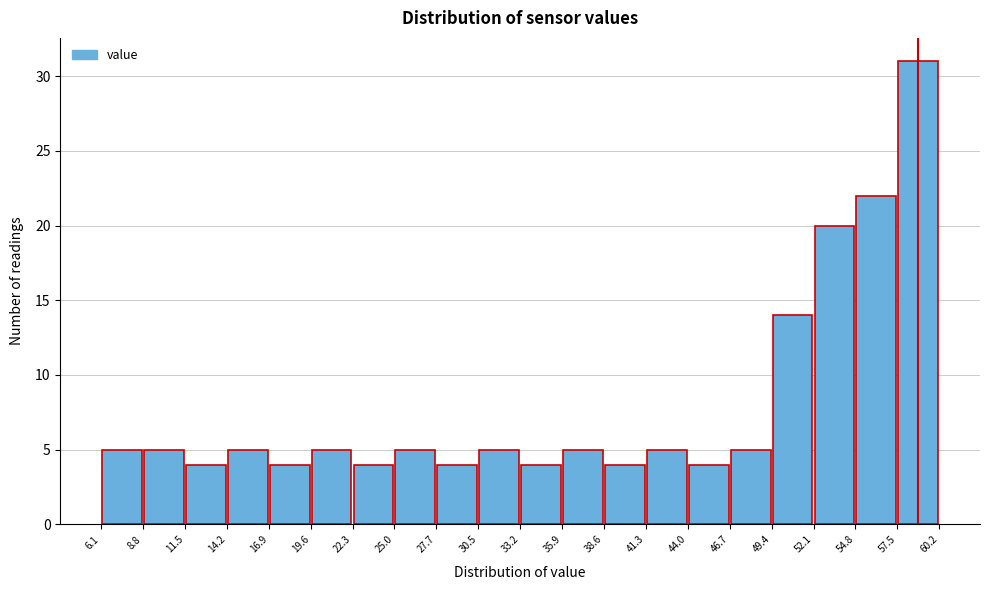

How tall is the bar that spans 54.8 to 57.5 on the x-axis? The values are not printed on the chart, so give them approximately, as read against the axis.

22